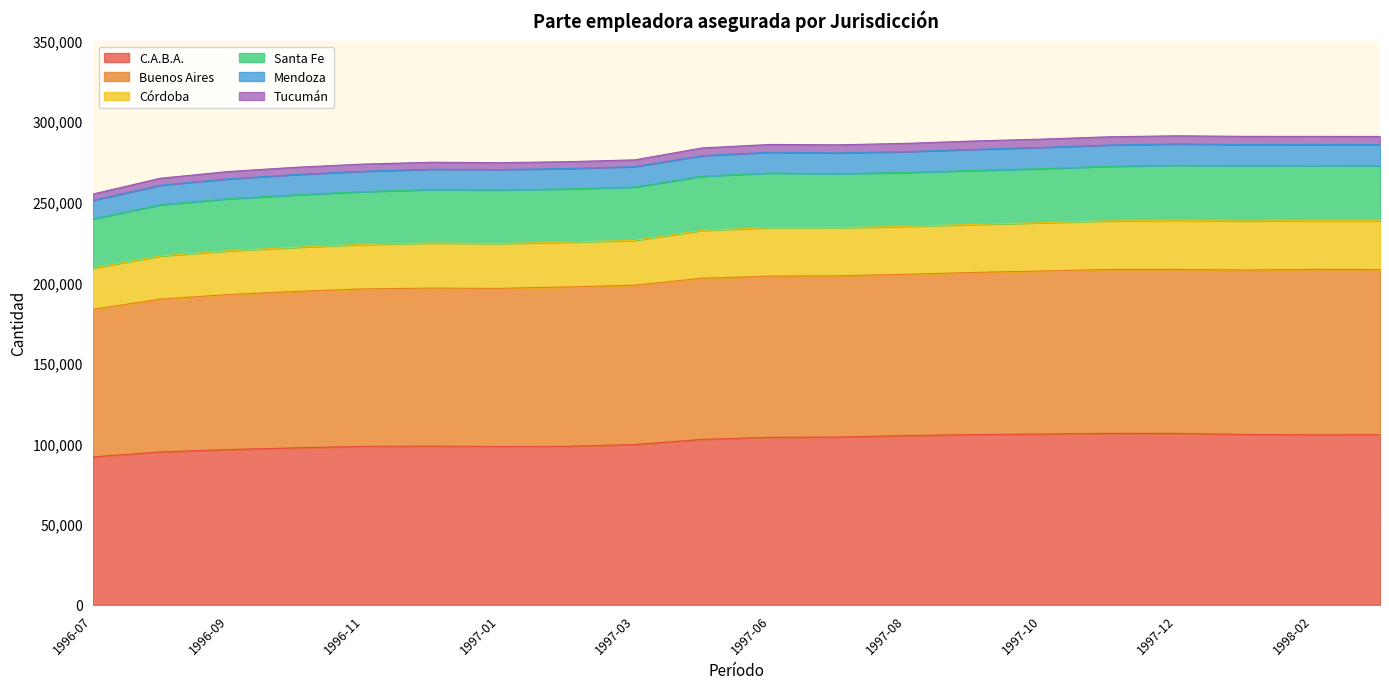

What position from the right is 1996-12?

15